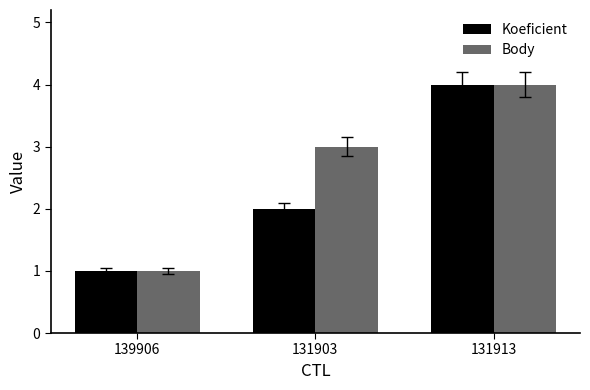

Reading left to right, list all the values displayed in this chart.

Koeficient: 139906=1	131903=2	131913=4
Body: 139906=1	131903=3	131913=4